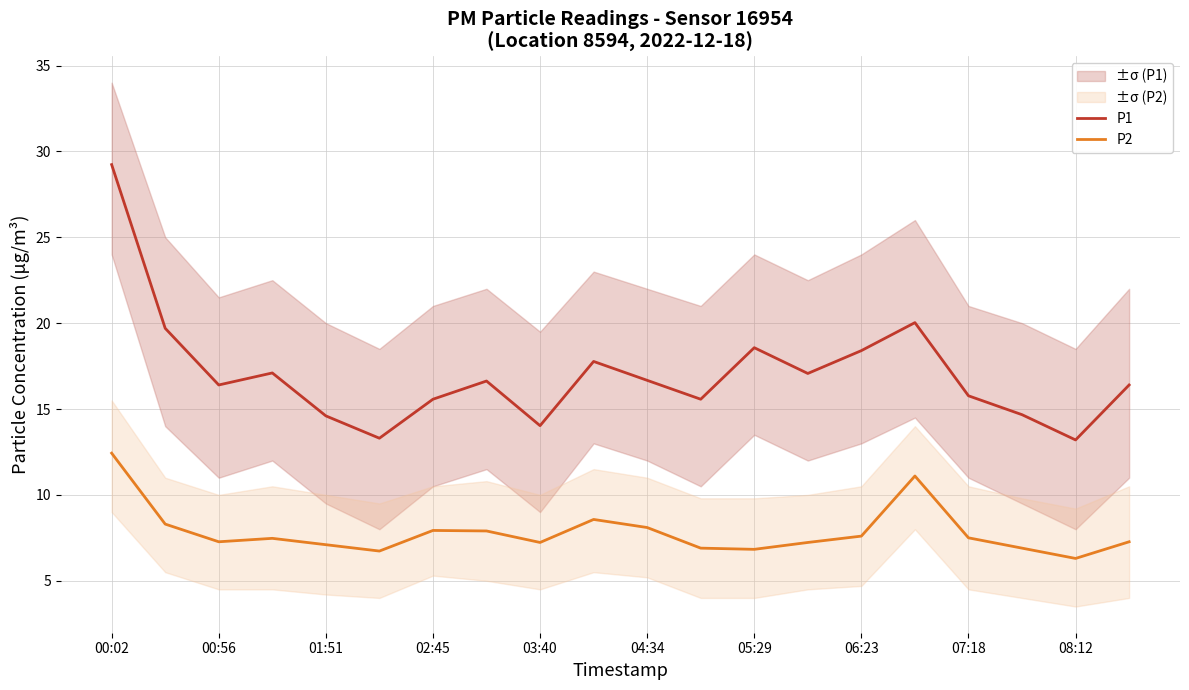

The P2 series shows 6.3 at 08:12. True or false?

True